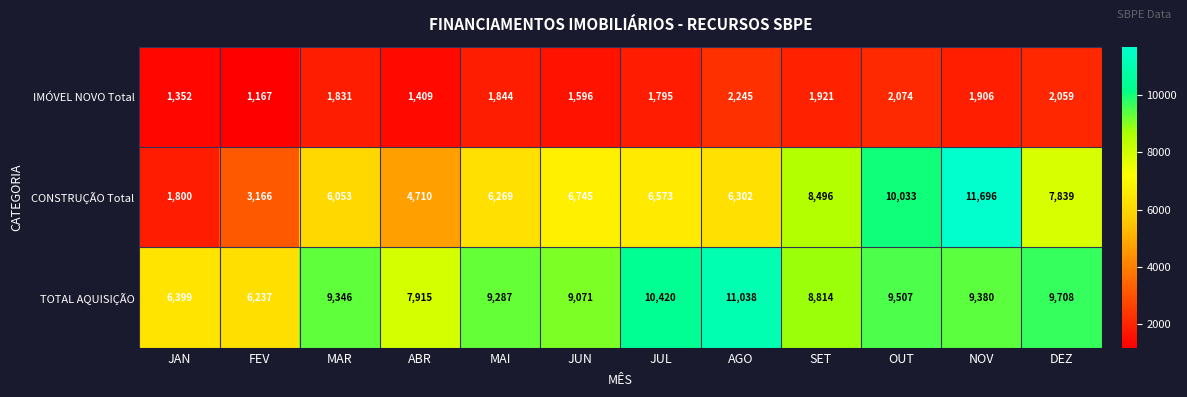

Which series has the largest range (max minus min)?

CONSTRUÇÃO Total